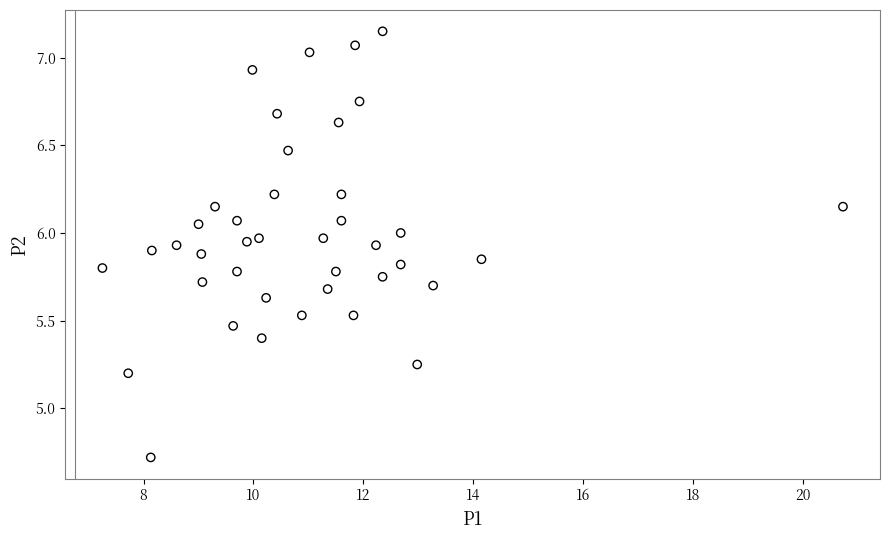

What is the range of Y values (max minus min)?

2.4